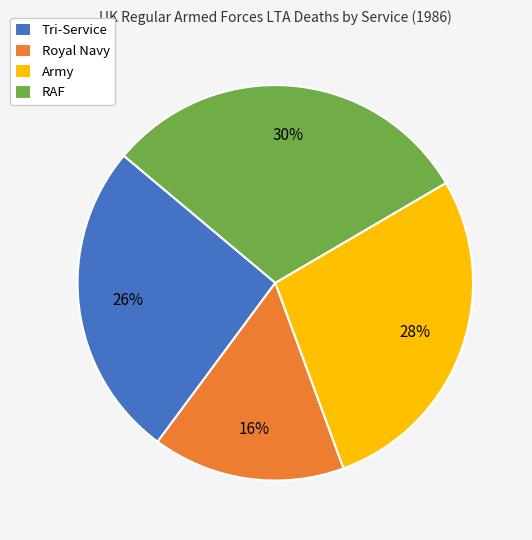

How many segments does this pie chart have?

4